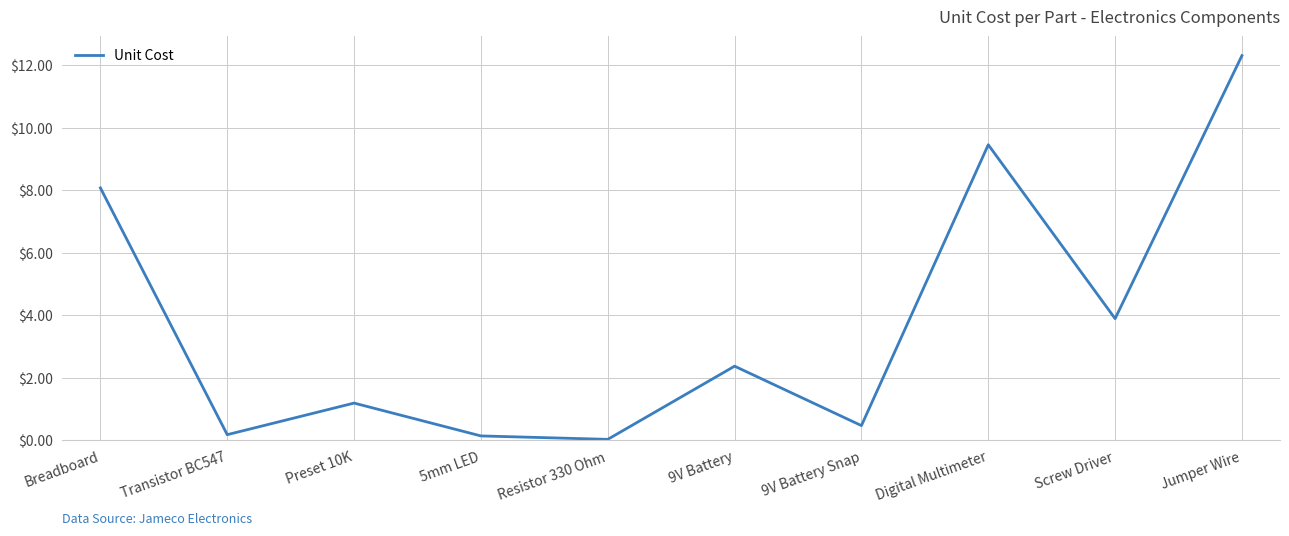

The chart shows a value of 8.1 at Breadboard. True or false?

True